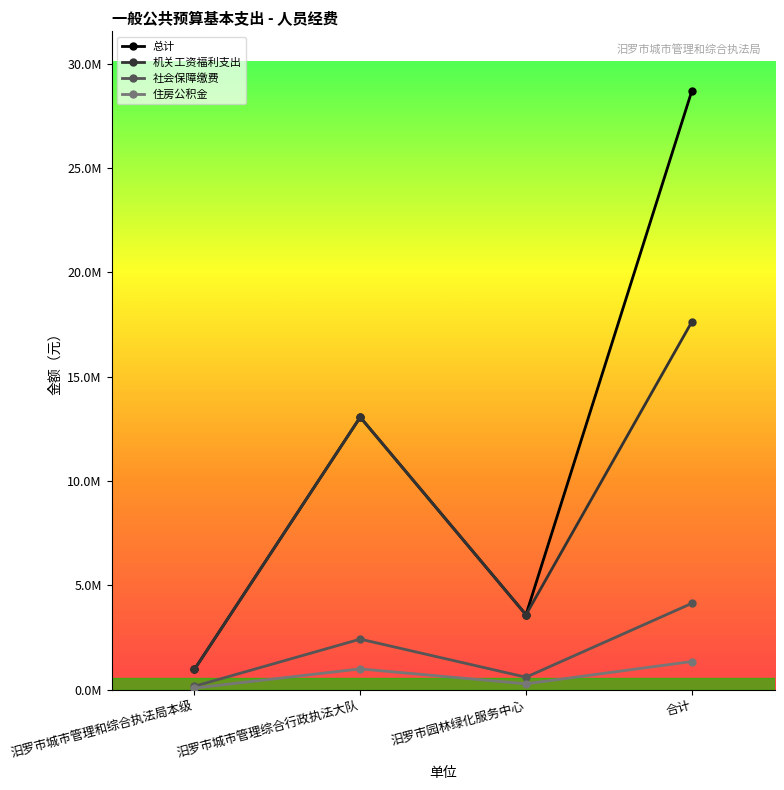

Is this an area chart (filled region under the line)?

No